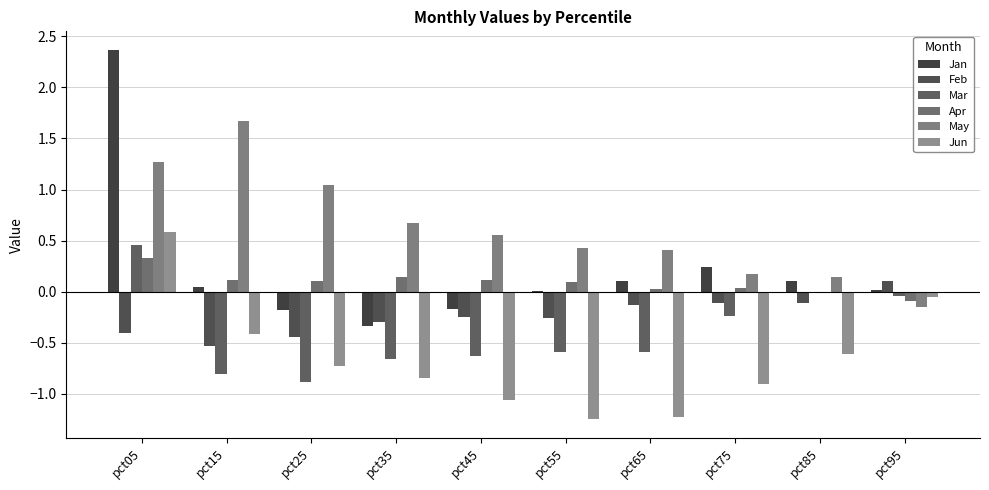

The value of Apr at pct95 is -0.1. True or false?

True